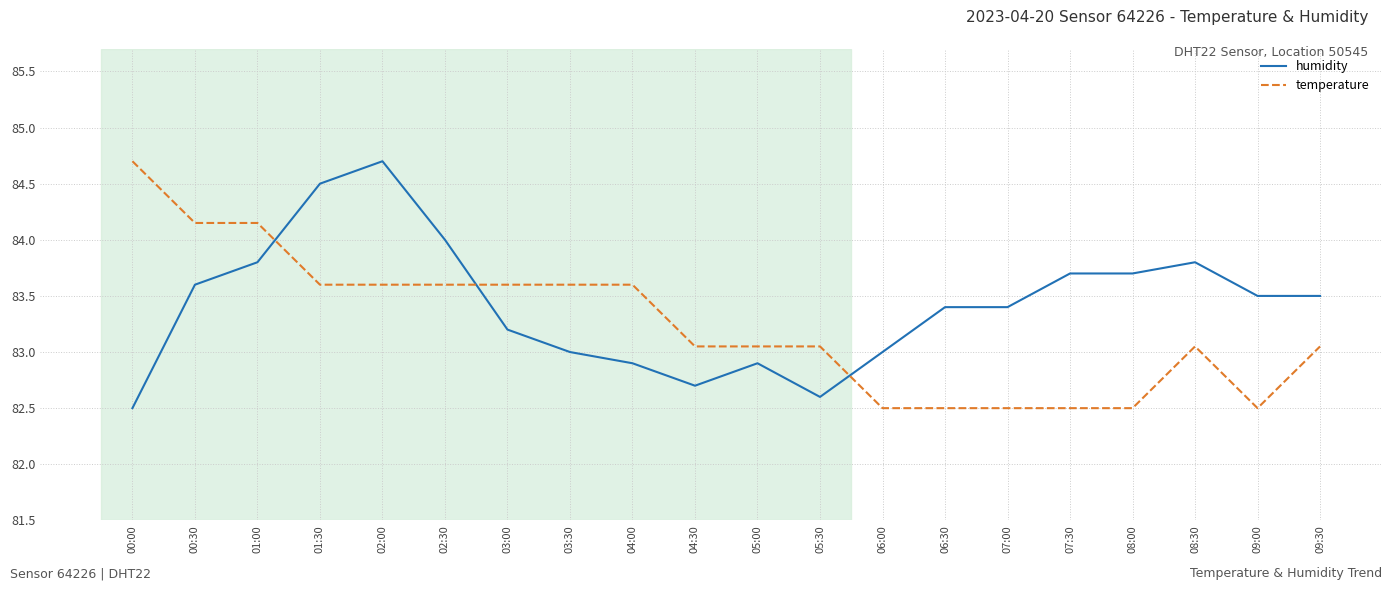

Which series ends up on top after the final intersection of temperature and humidity?

humidity